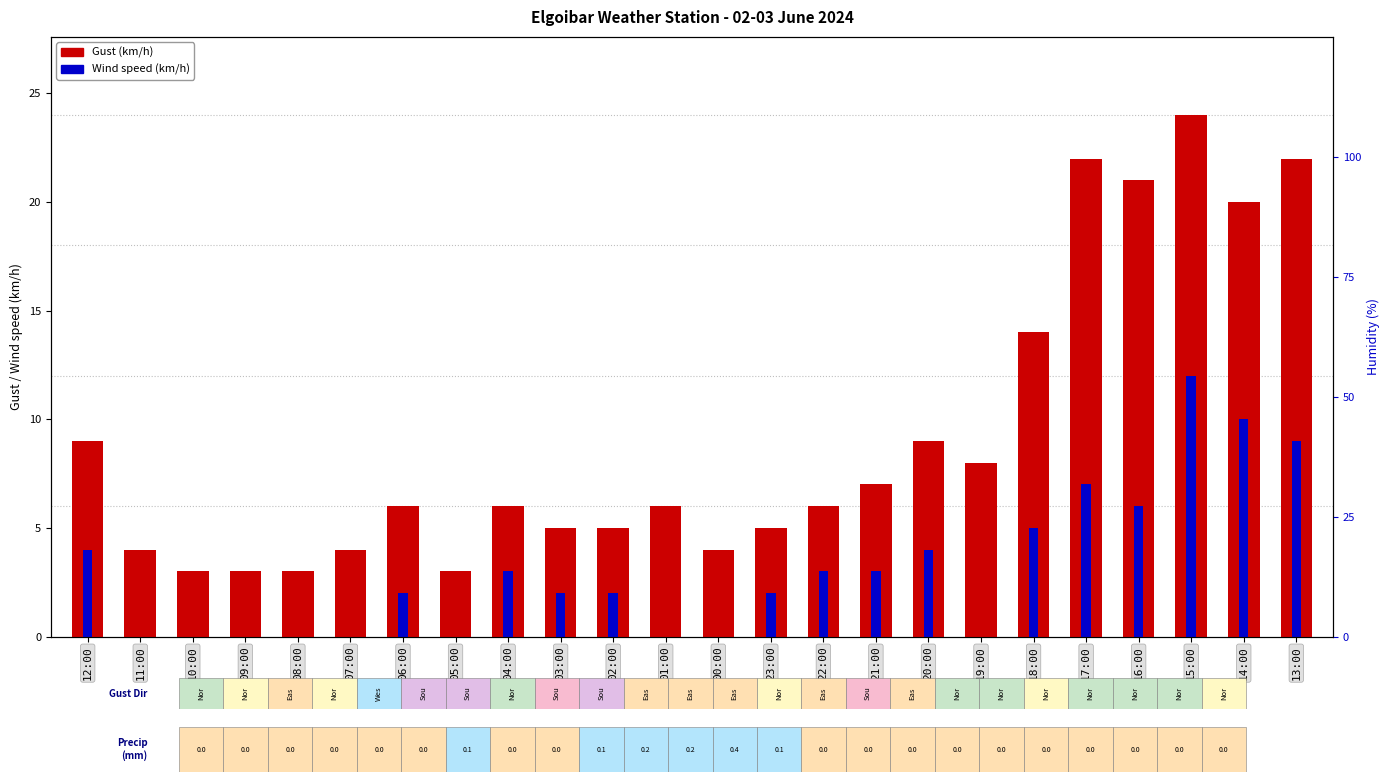

How many data points in Wind speed (km/h) are above 2?

11